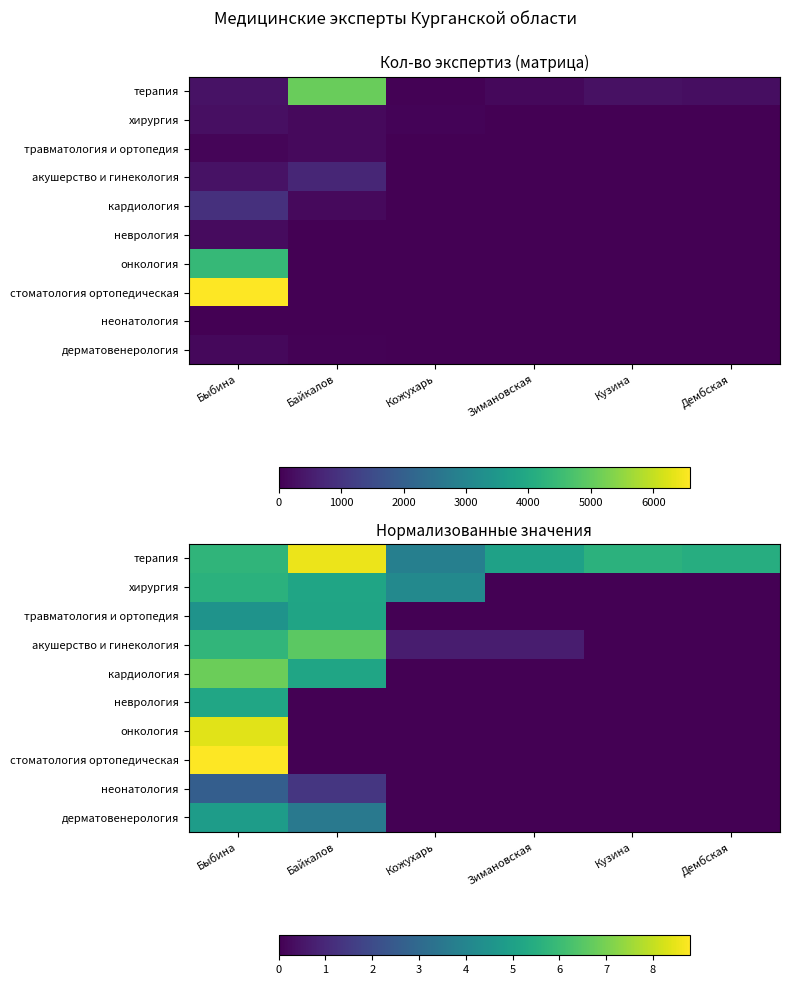

Which category has the lowest value across all series?

Зимановская